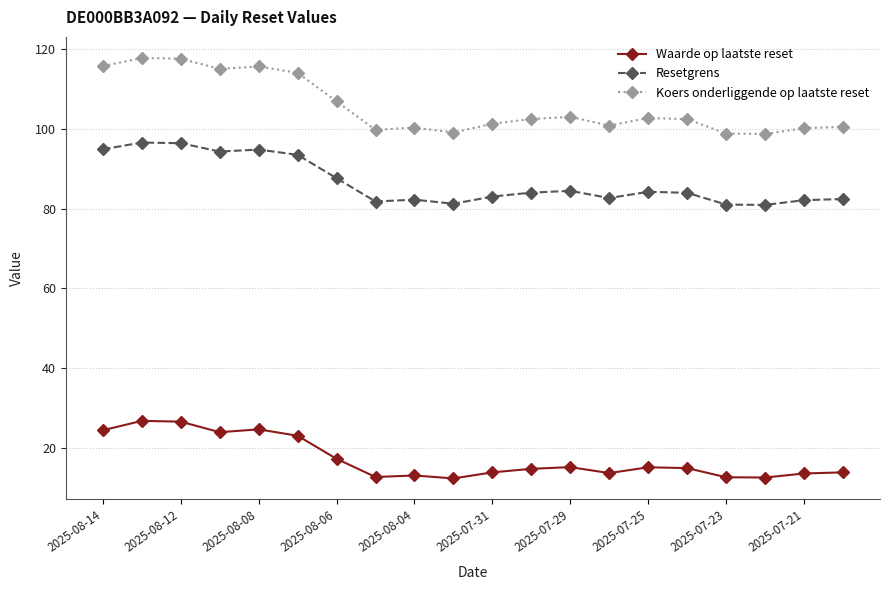

True or false: Koers onderliggende op laatste reset and Waarde op laatste reset cross at least once.

False